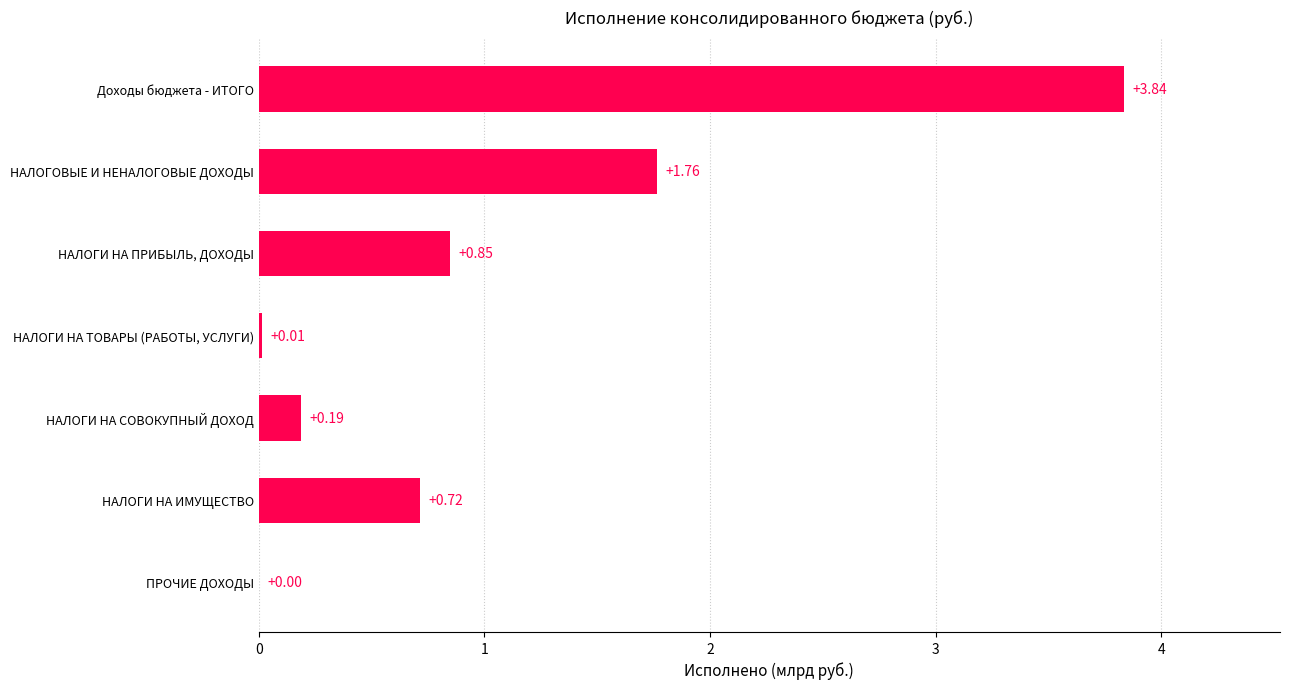

How many values are above zero?

6